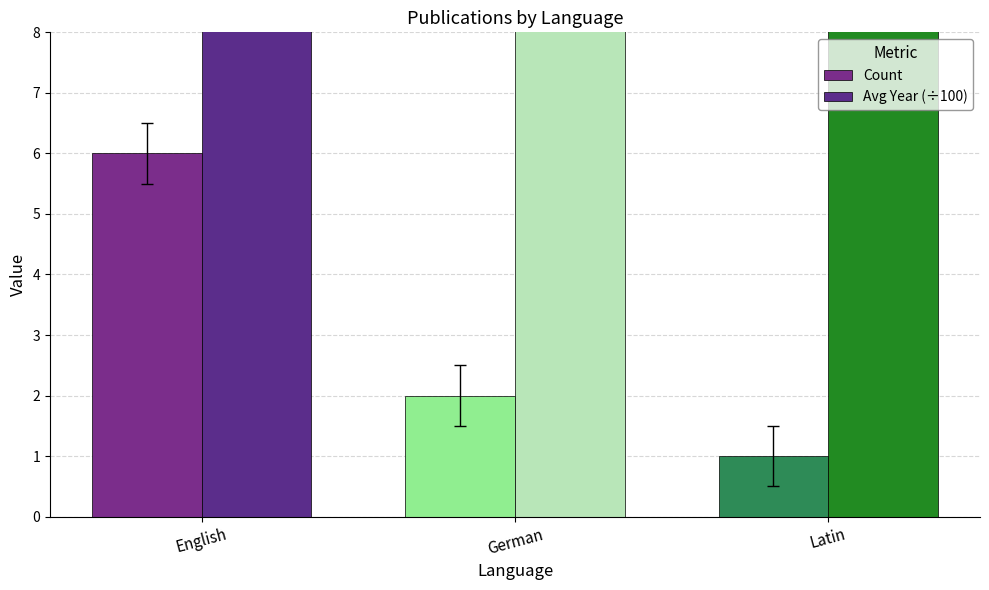

What is the minimum value for Avg Year (÷100)?

18.2